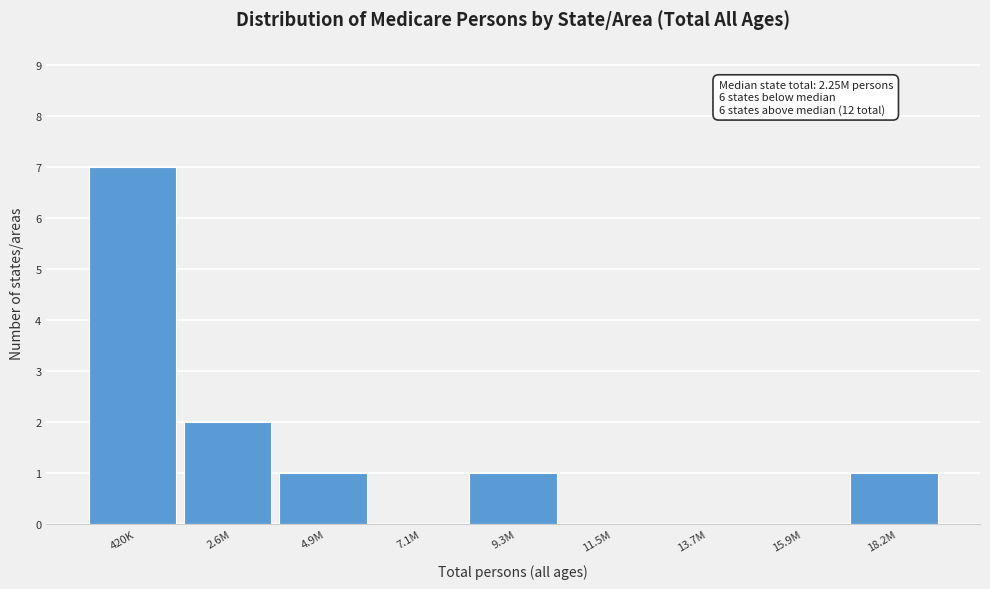

Reading left to right, list all the values displayed in this chart.

420K=7	2.6M=2	4.9M=1	7.1M=0	9.3M=1	11.5M=0	13.7M=0	15.9M=0	18.2M=1